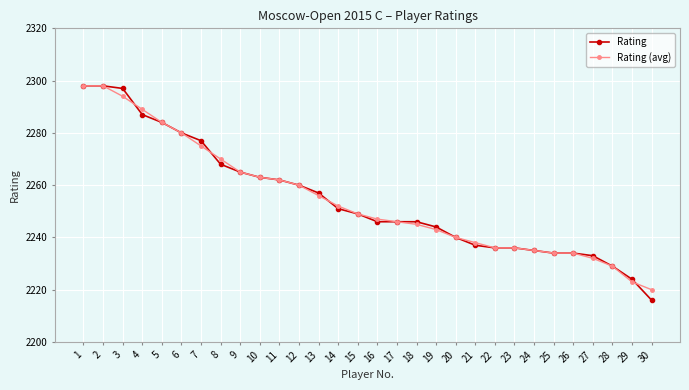

Where do Rating and Rating (avg) first cross each other?

3 and 4